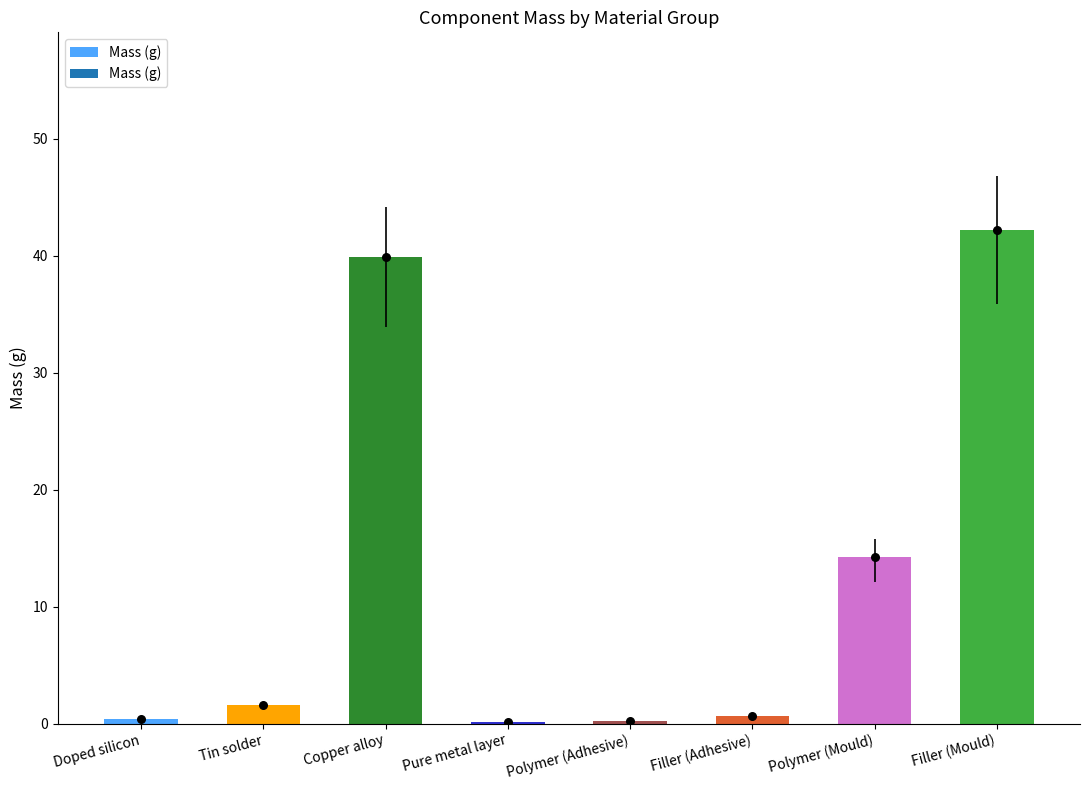

Which has a higher value, Pure metal layer or Tin solder?

Tin solder